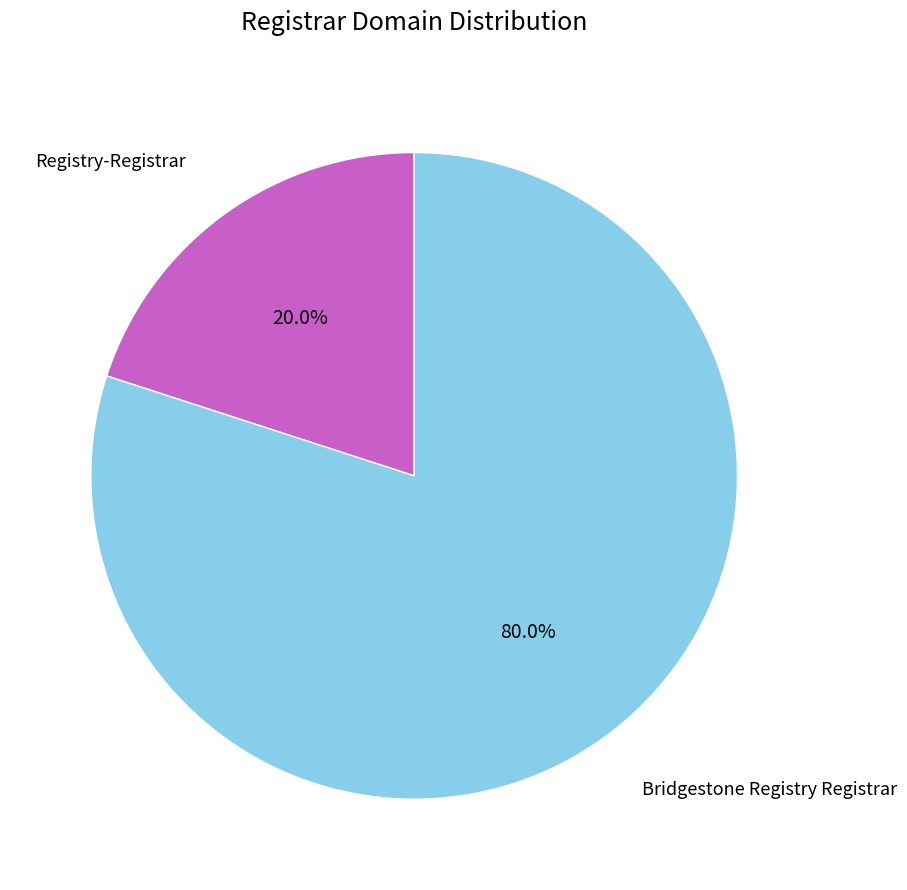

Is there a majority slice in this chart?

Yes